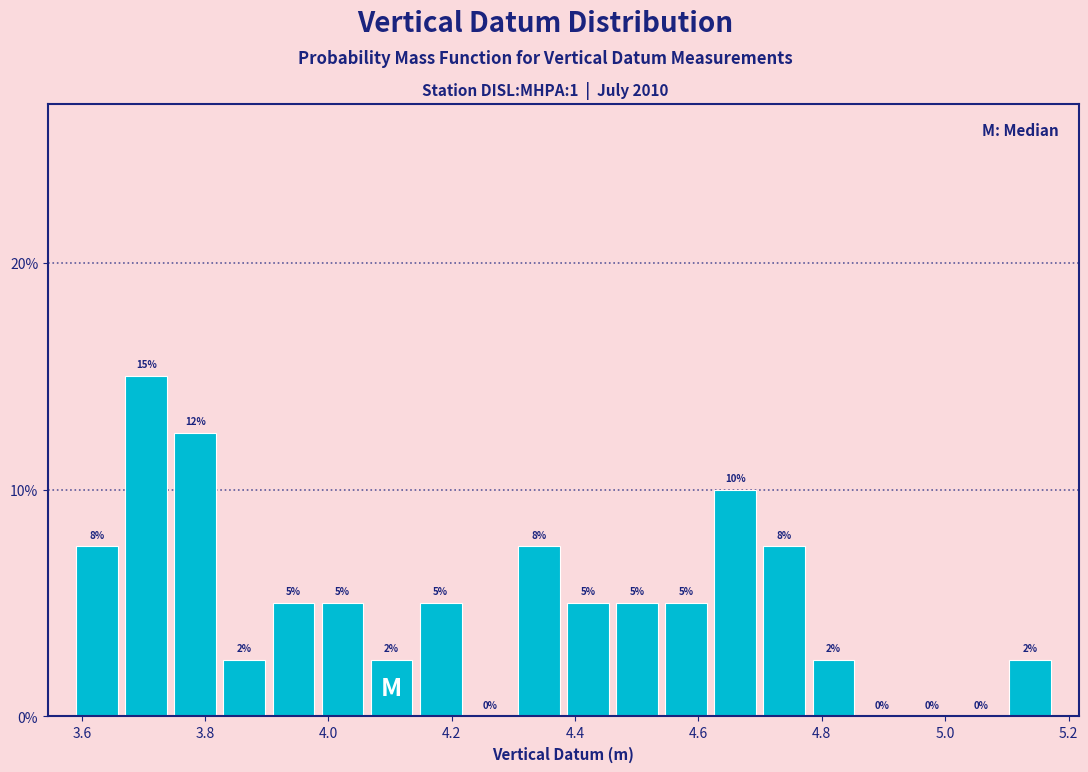

Around what value on the x-axis is the tallest bar? Give the approximate position of its centre, as read against the axis.

3.70